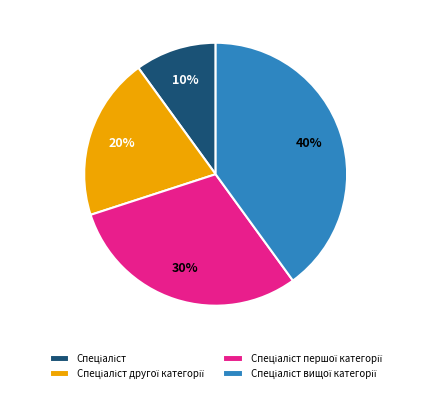

Does any single category account for the majority?

No